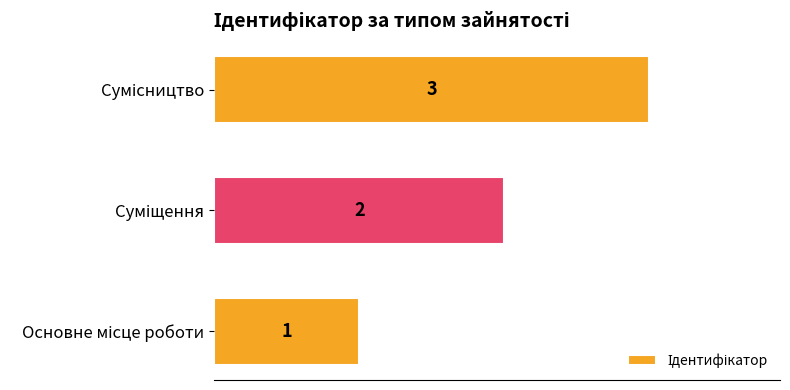

What is the minimum value shown in the chart?

1